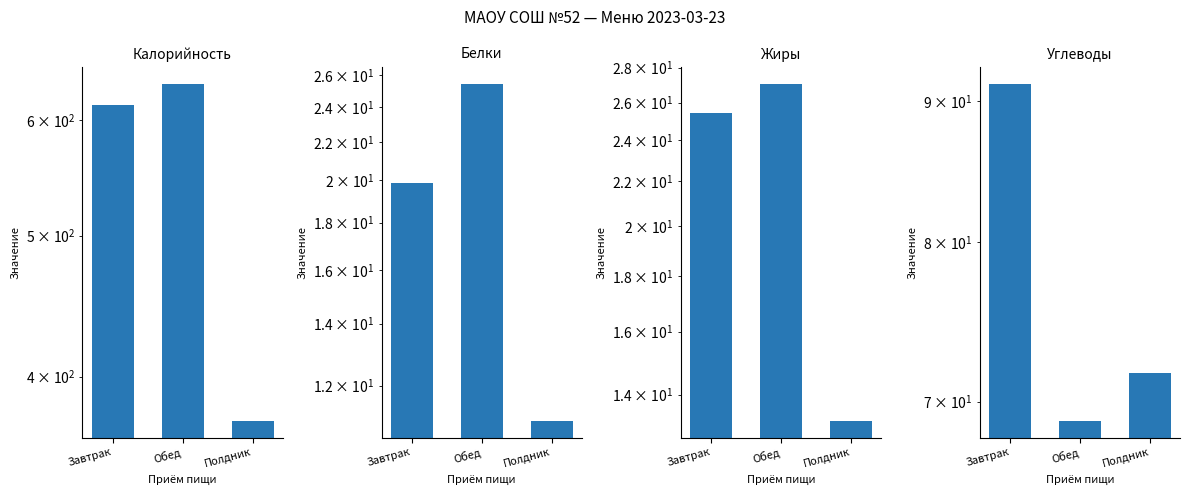

What is the spread (max minus min) of values at Полдник?

362.1